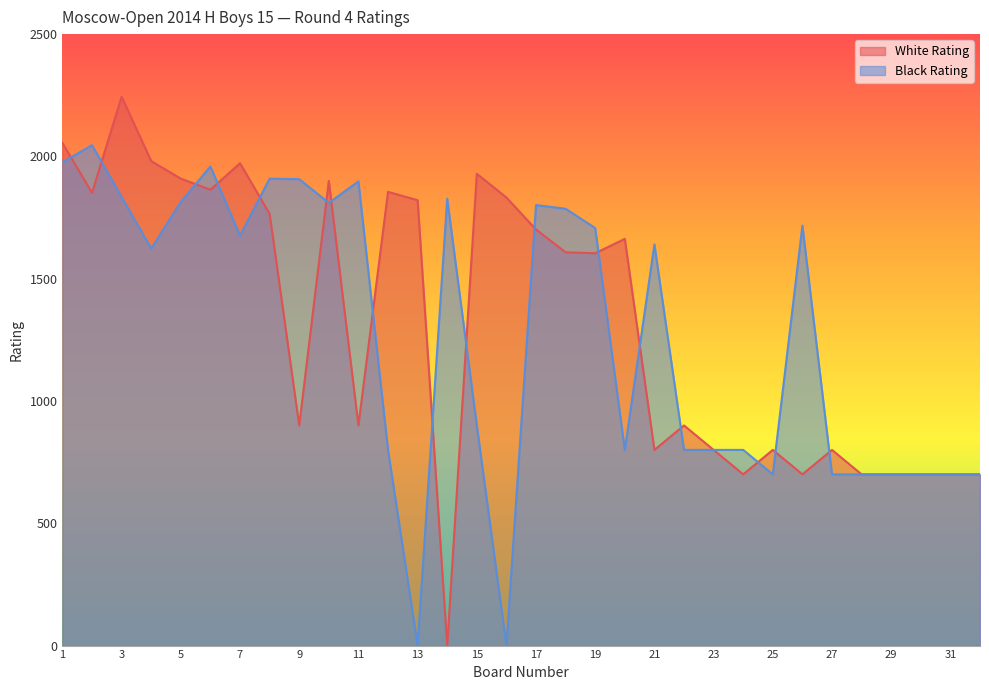

Is the value of Black Rating at 21 greater than the value of White Rating at 7?

No